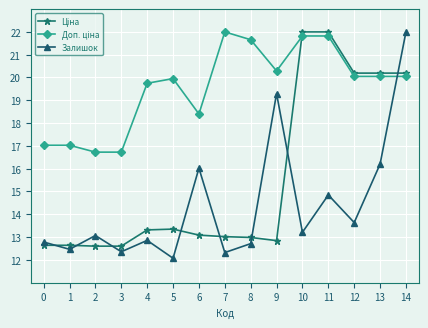

Does the chart have visible grid lines?

Yes